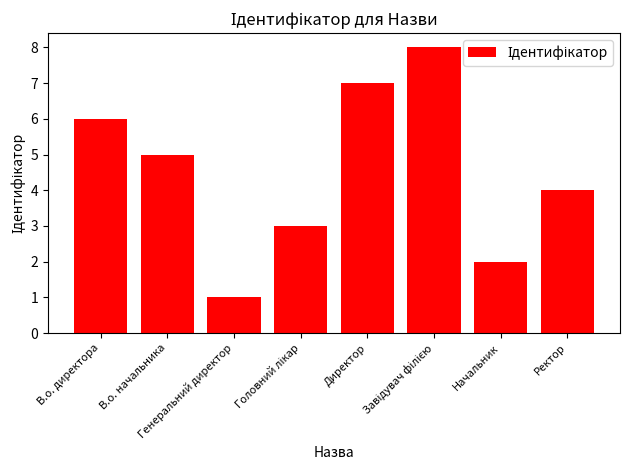

What is the difference between the maximum and minimum values?

7